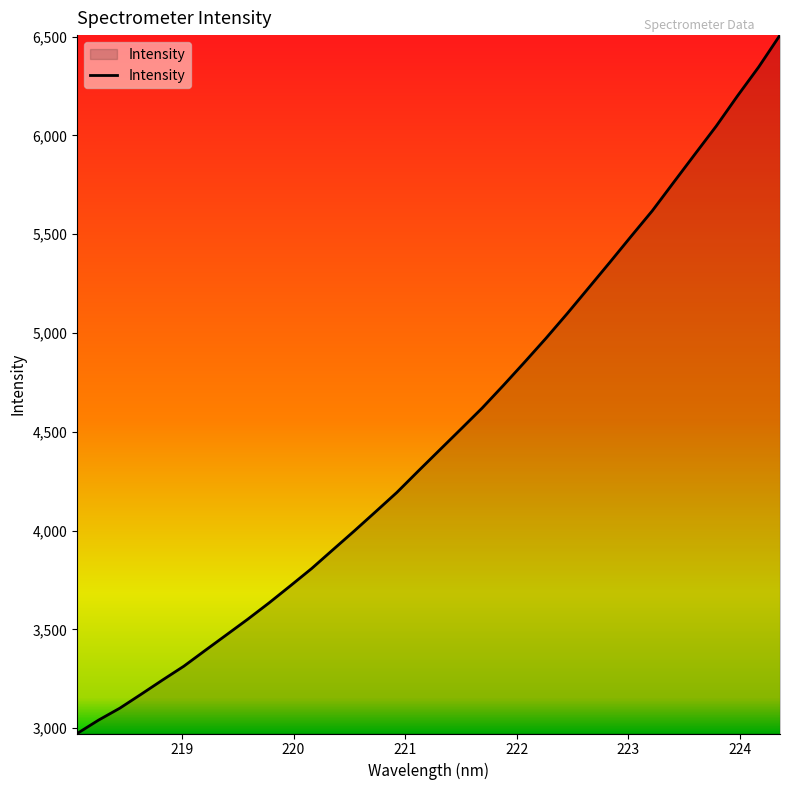

What is the difference between the maximum and minimum values?

3534.9